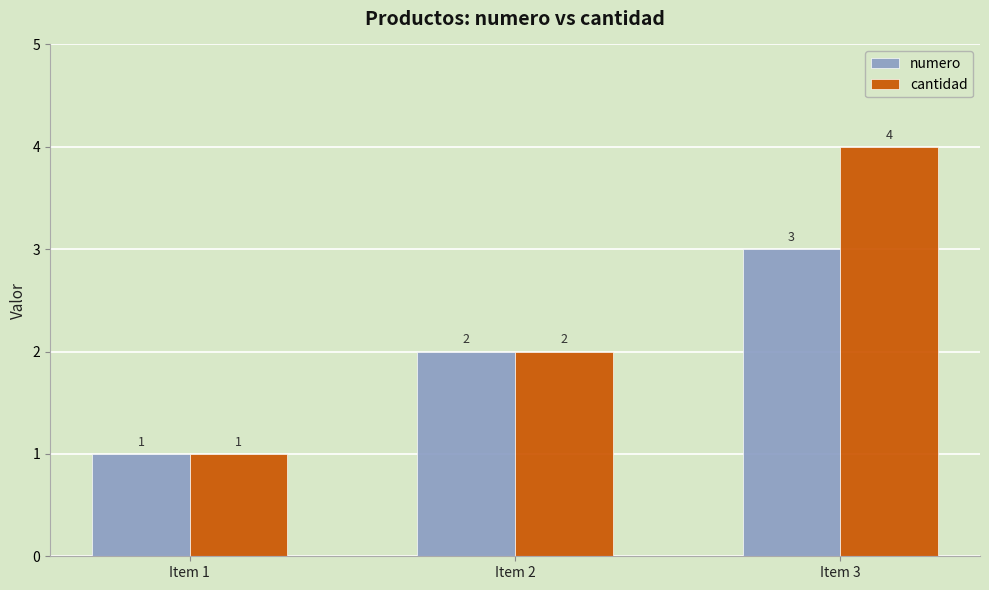

Which series has the largest total across all categories?

cantidad